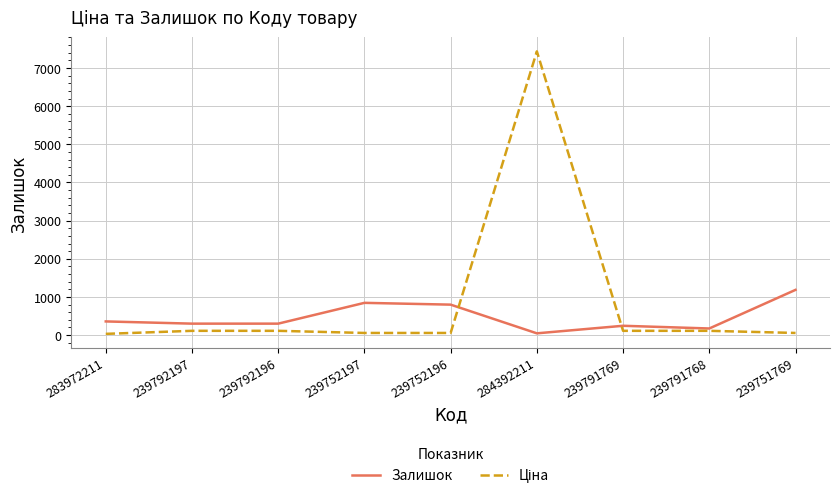

Which category has the highest value across all series?

284392211